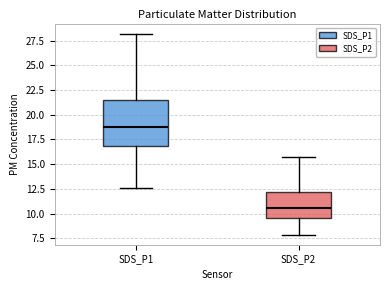

Reading left to right, read every box against the y-axis: the position of its median line, the range the box covers, and the ends of its whiskers. The values are not printed on the chart, so give them approximately, as read against the axis.

SDS_P1: median 19.0, box 17.0 to 21.5, whiskers 12.5 to 28.0
SDS_P2: median 10.5, box 9.5 to 12.0, whiskers 8.0 to 15.5